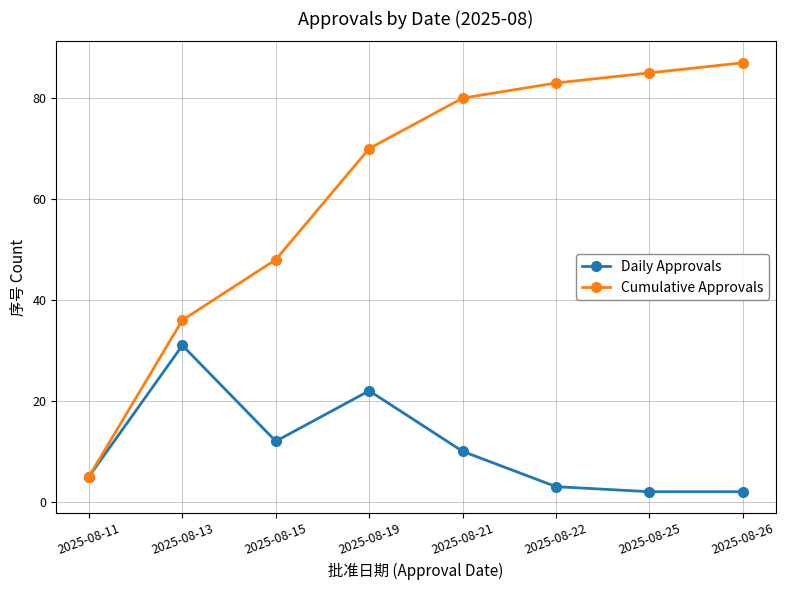

What is the greatest value displayed?

87